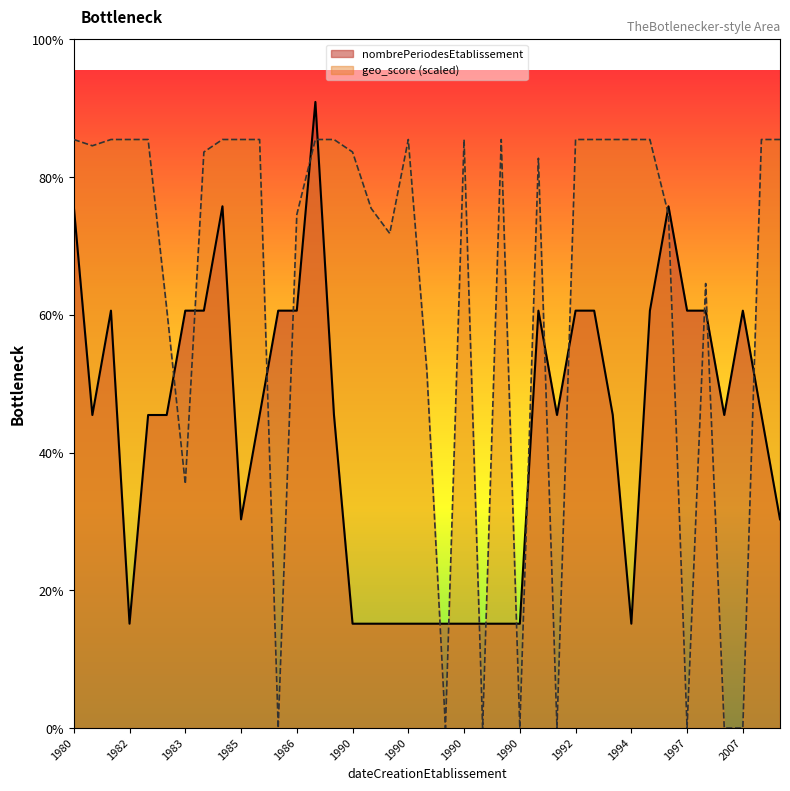

How many categories are shown in the chart?

39